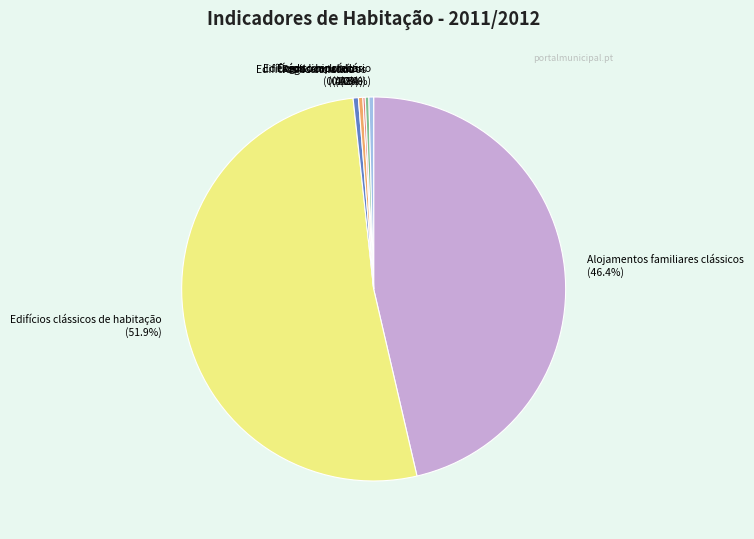

Does Edifícios licenciados (0.4%) account for over 50% of the chart?

No